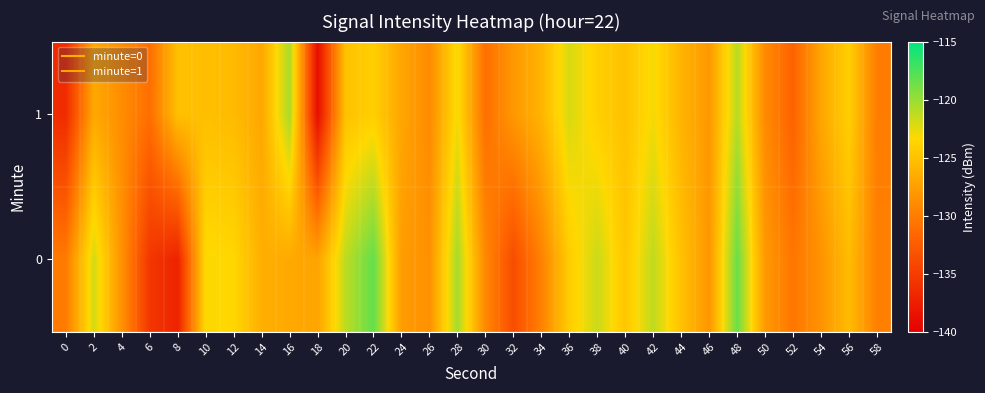

Which has a higher value, 0 or 30?

30